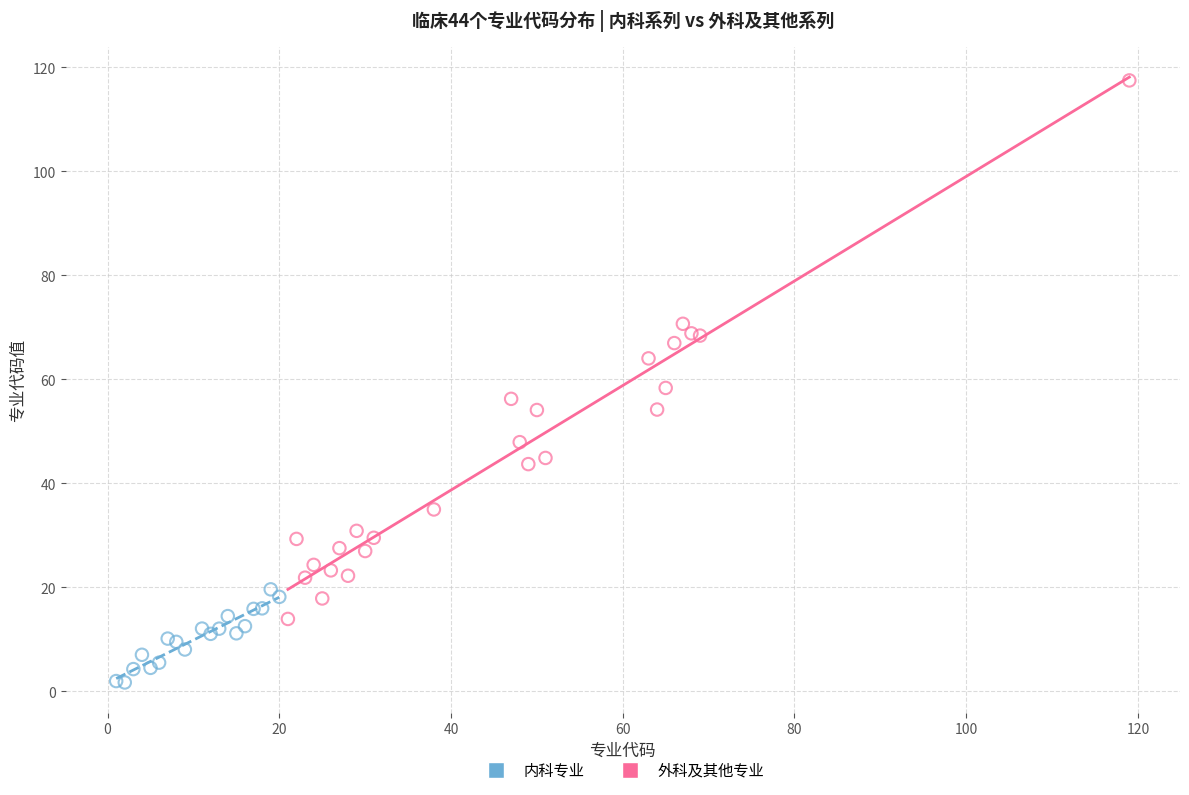

Which series reaches the maximum Y coordinate?

外科及其他专业